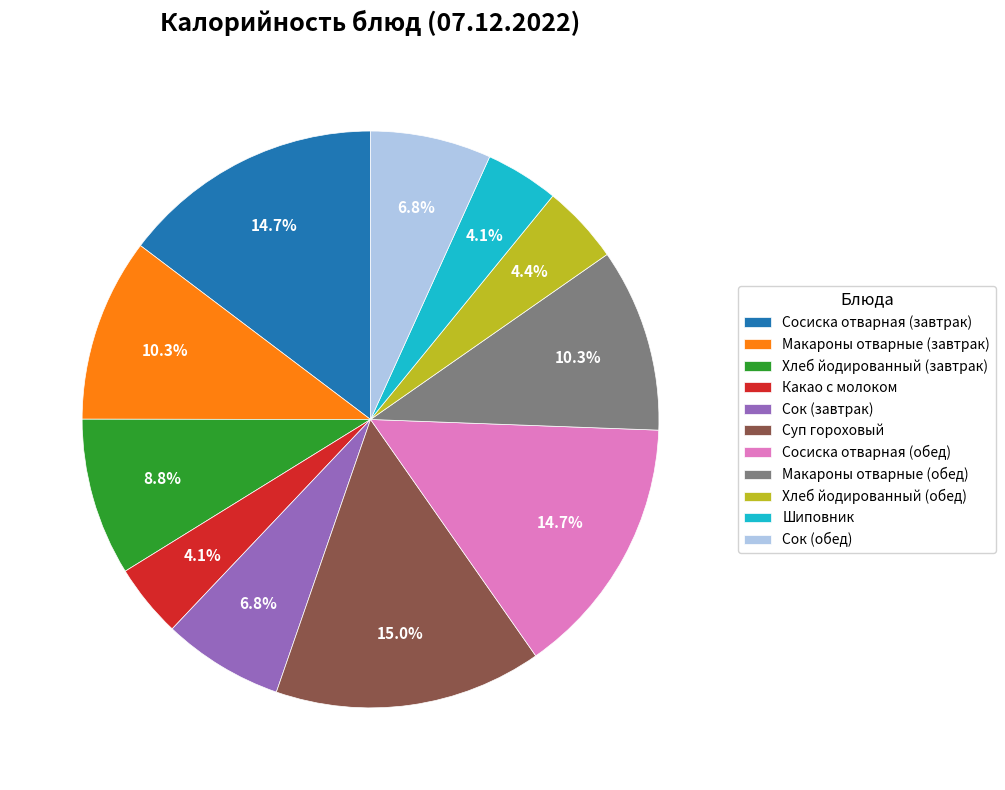

What percentage is NOT represented by Макароны отварные (завтрак)?

89.7%